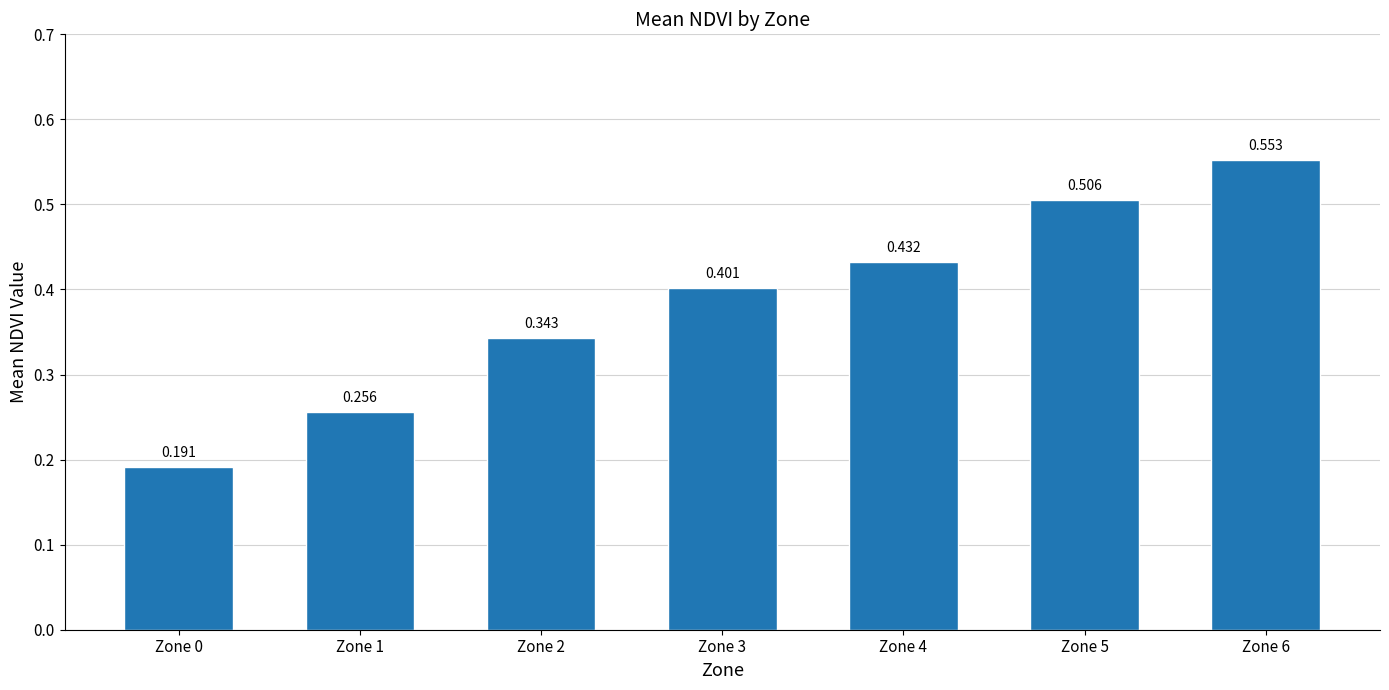

Rank the categories by value from lowest to highest.

Zone 0, Zone 1, Zone 2, Zone 3, Zone 4, Zone 5, Zone 6